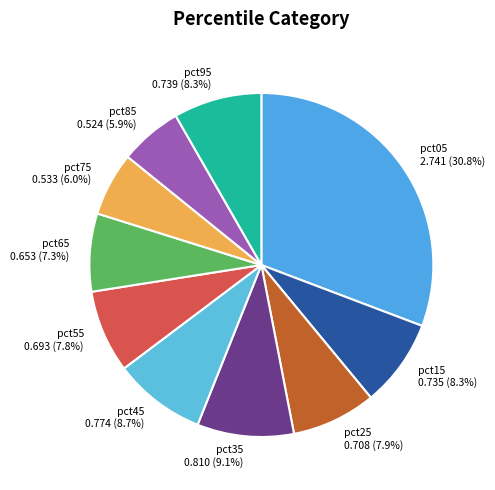

Is it true that pct95 is 8% of the pie?

True